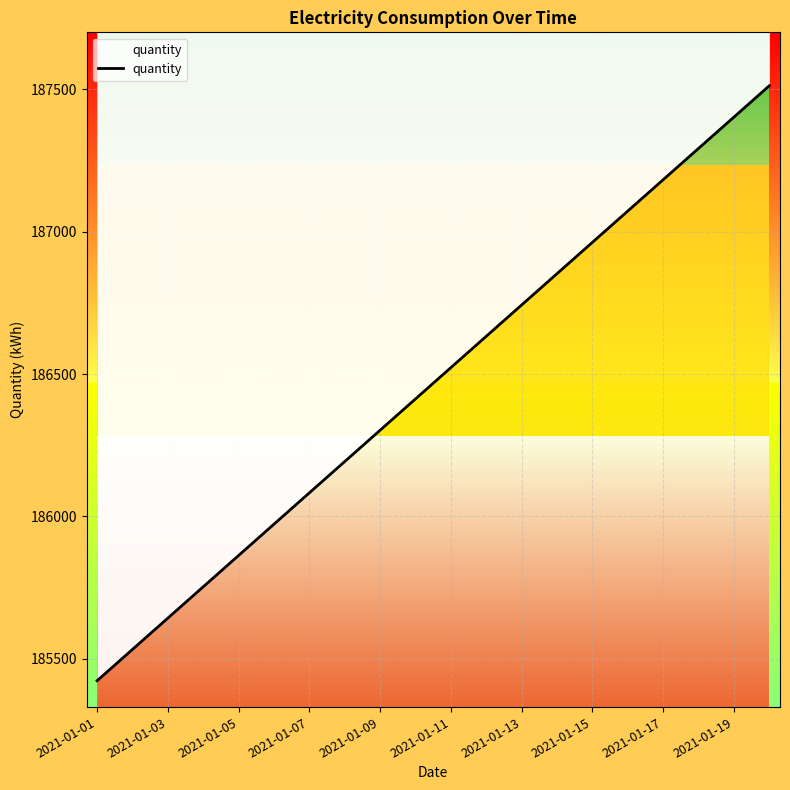

Reading left to right, transcribe all the data shown in this chart.

185423	185533	185643	185753	185863	185973	186083	186193	186303	186413	186523	186633	186743	186853	186963	187073	187183	187293	187403	187513